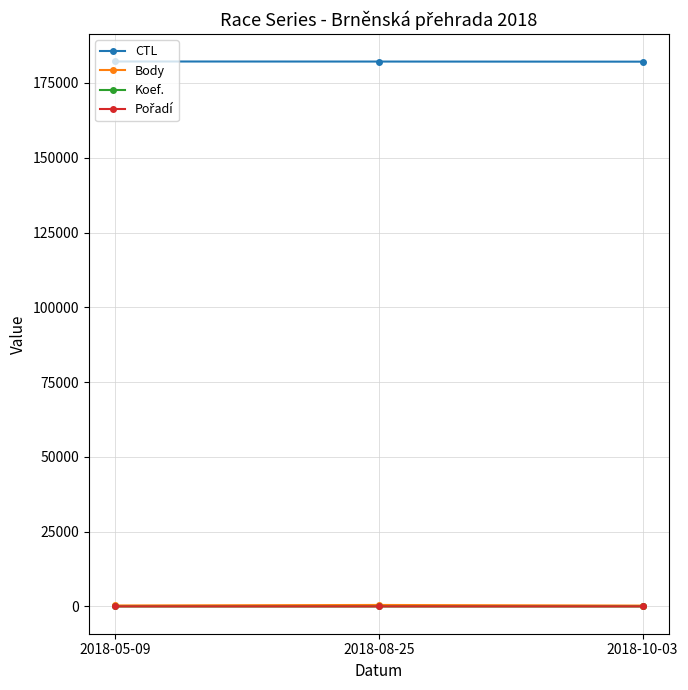

How many values in the CTL series are below 182147?

1